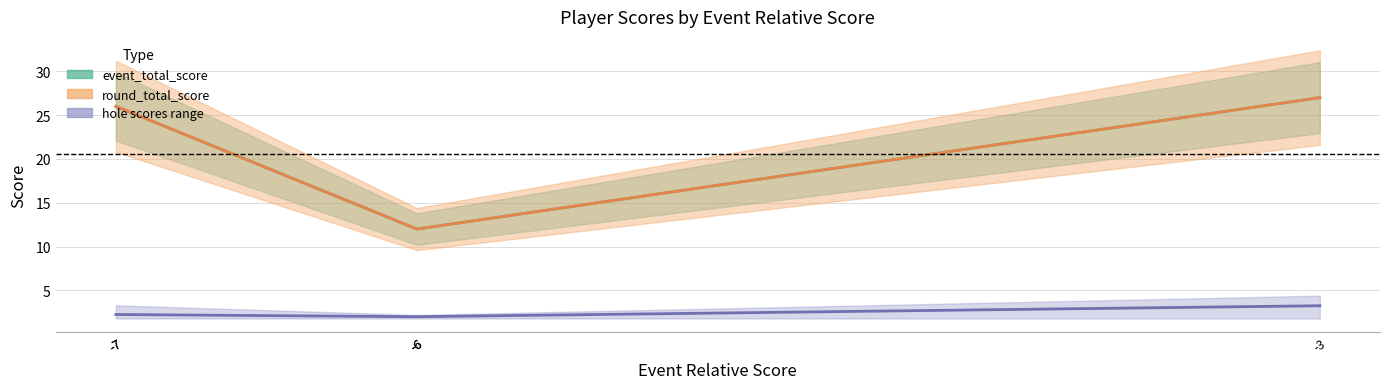

Which has a higher value, -7 or -6?

-7